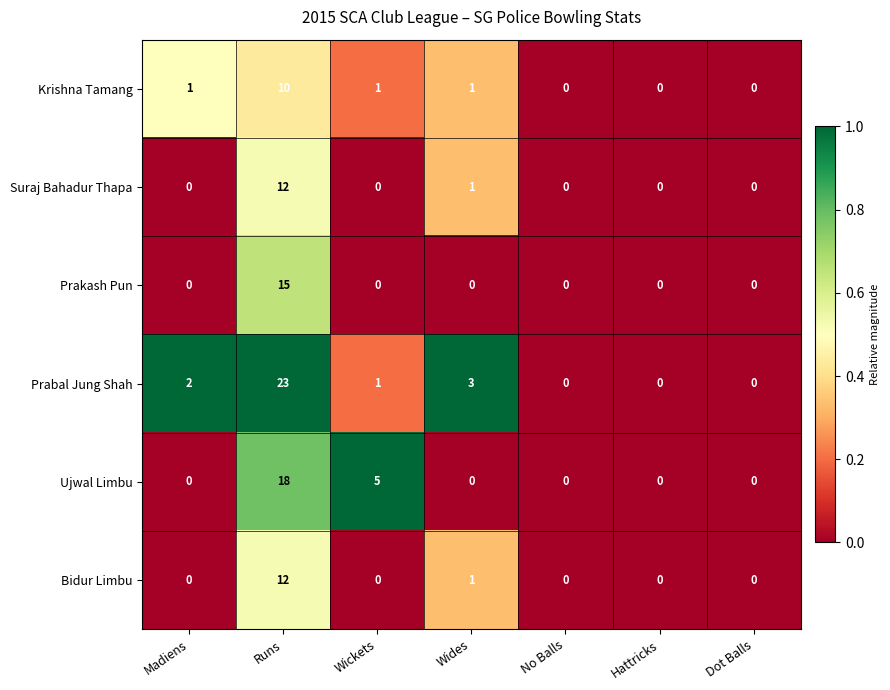

What is the maximum value shown in the chart?

23